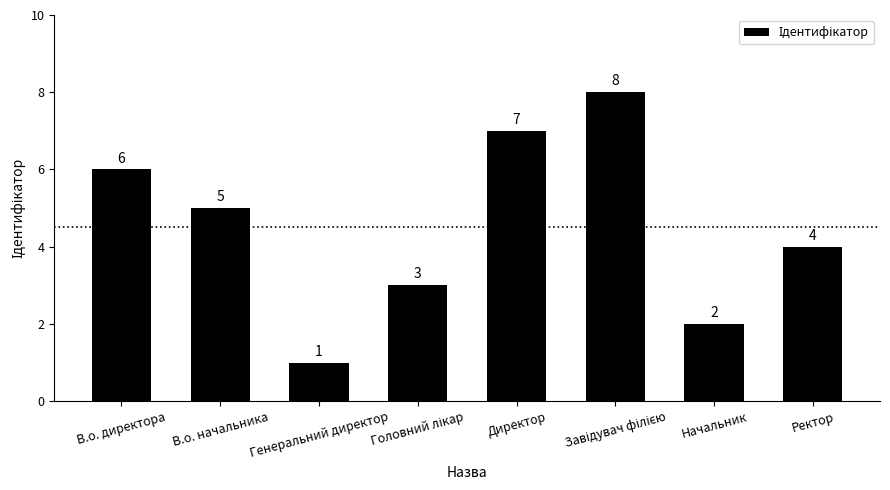

Is it true that the value at Начальник is 2?

True